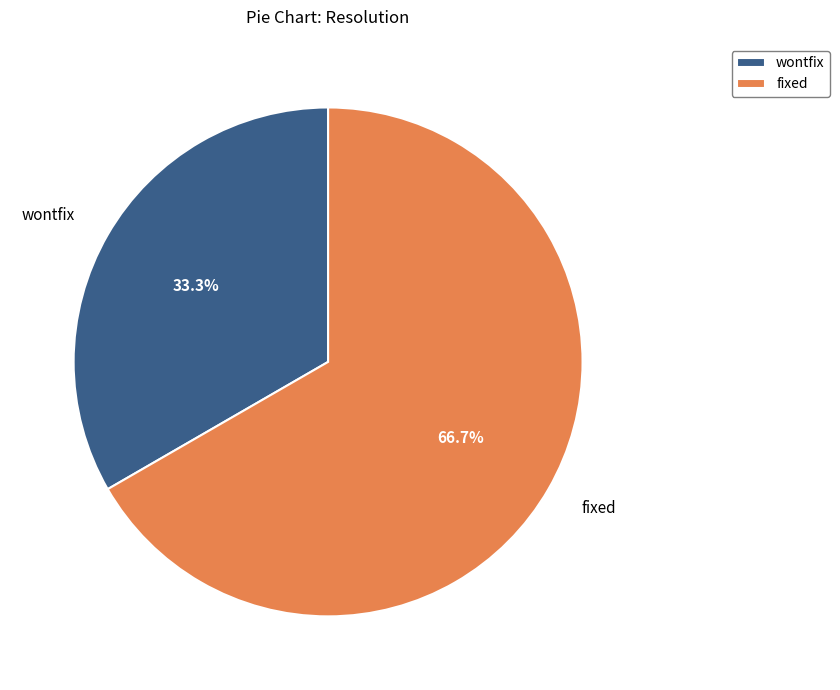

Combined, what portion of the pie is wontfix and fixed?

100.0%